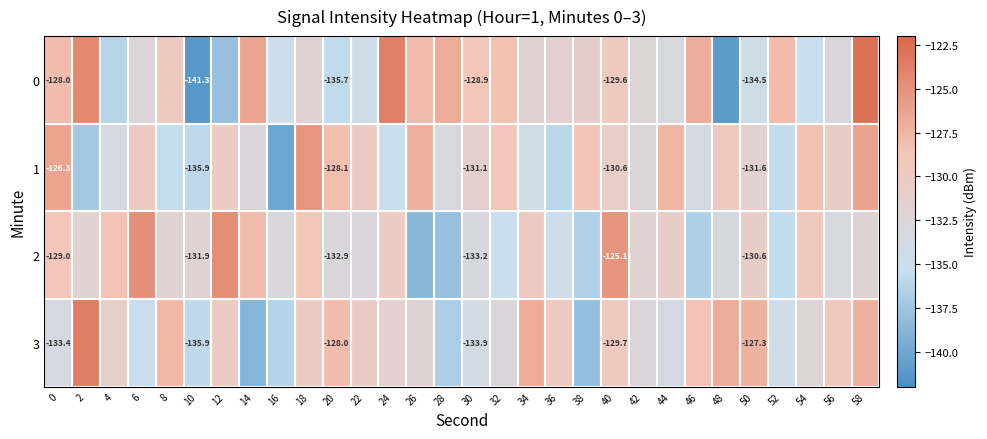

How many categories are shown in the chart?

30